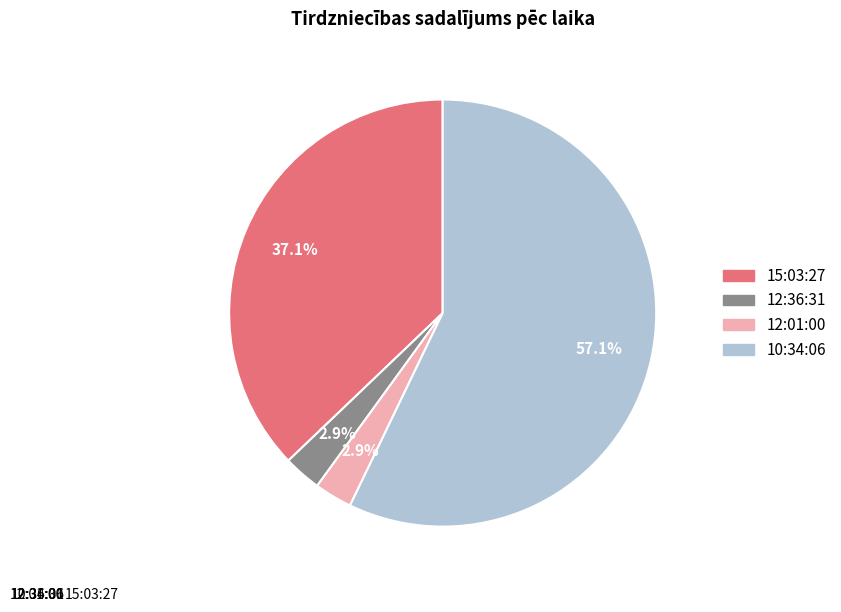

Count the number of slices in the pie.

4